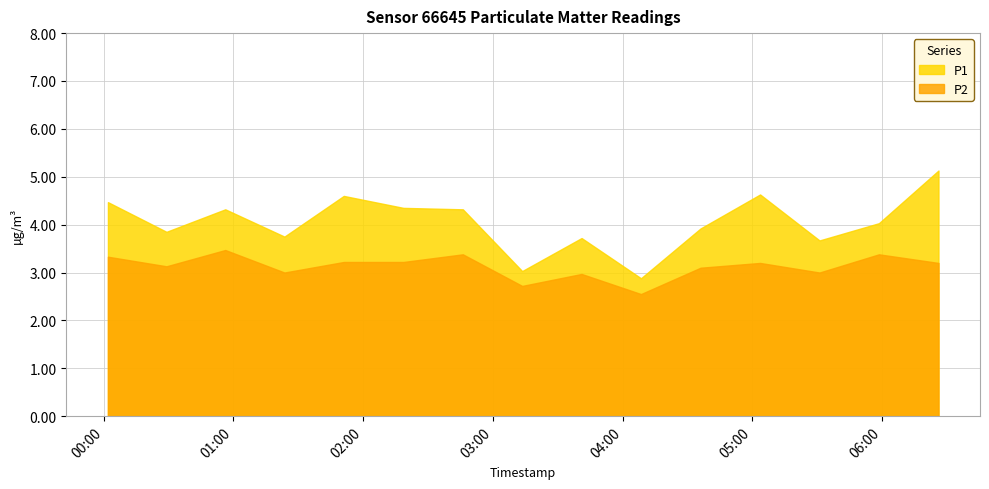

What is the approximate value of P1 at 2023-02-08T02:46:06?

4.3